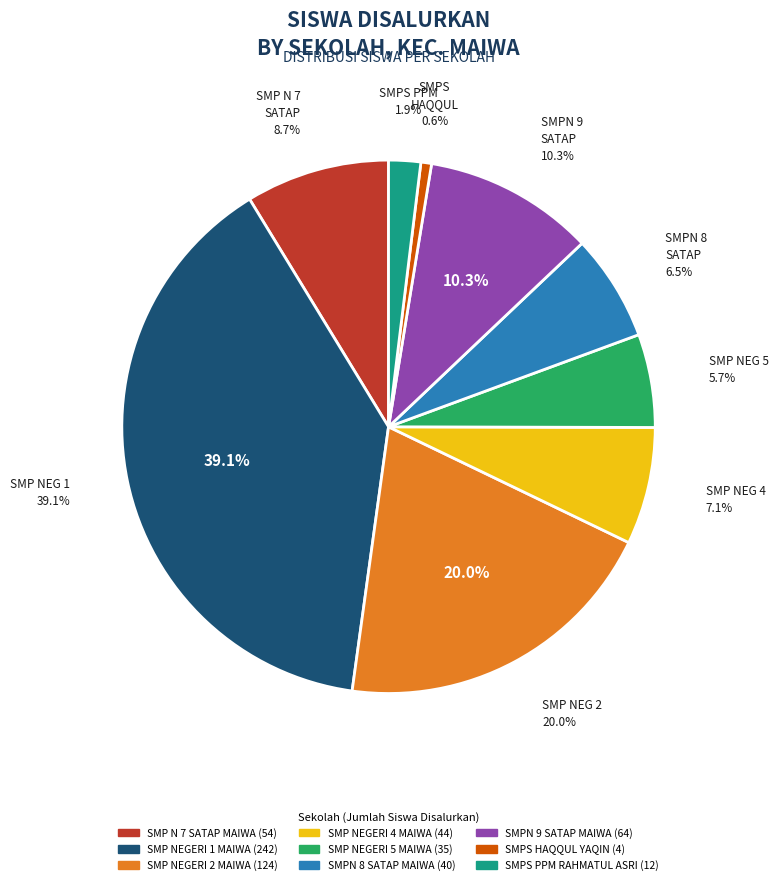

True or false: SMP N 7 SATAP MAIWA accounts for 24% of the total.

False